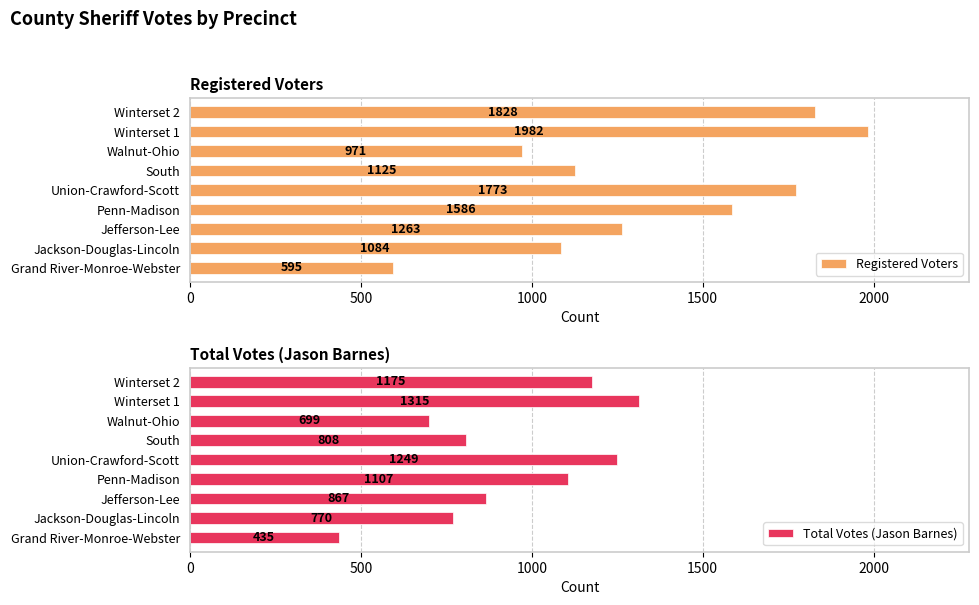

What is the maximum value for Registered Voters?

1982